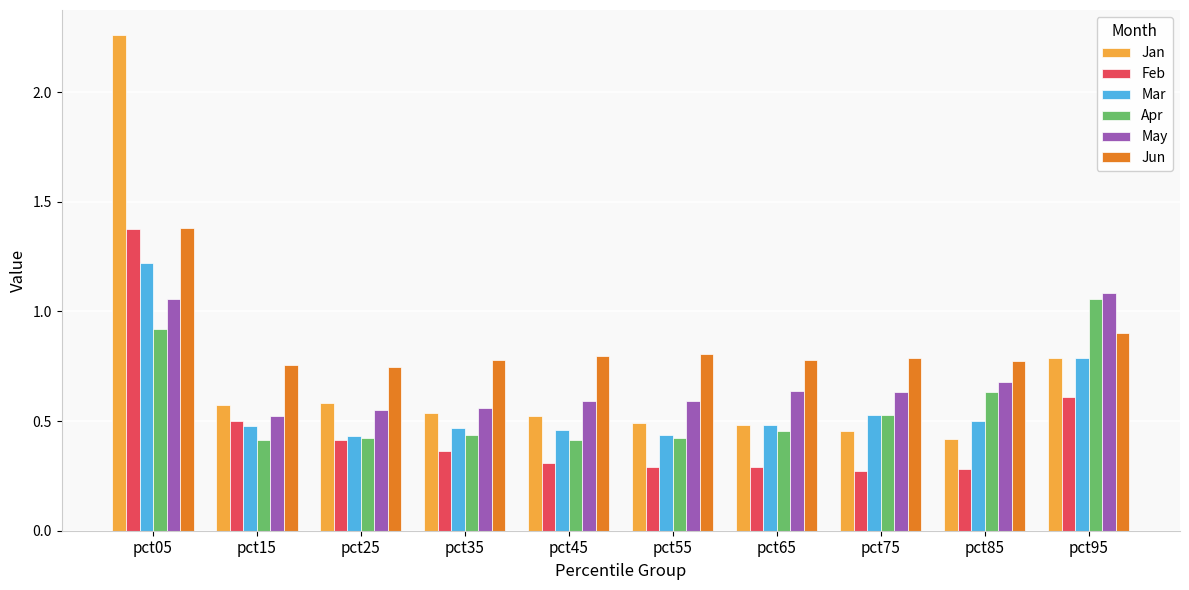

Count the Feb values in the range 0 to 1.

9